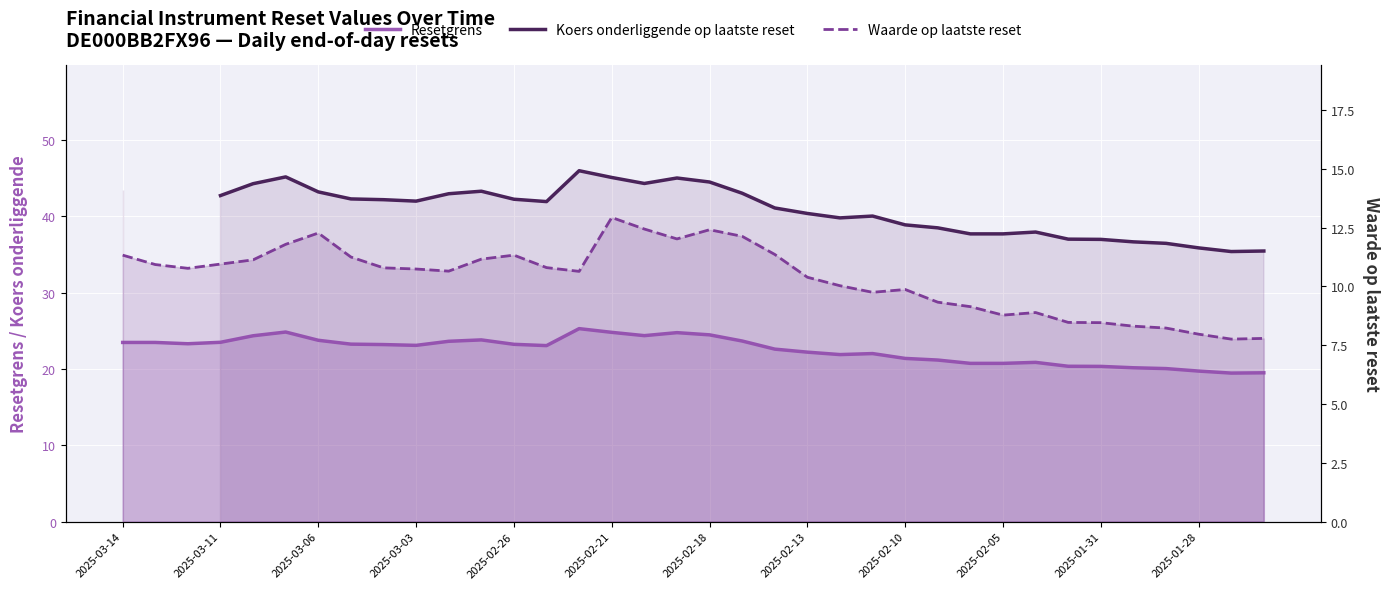

What is the total value across all series at 2025-01-28?

63.6